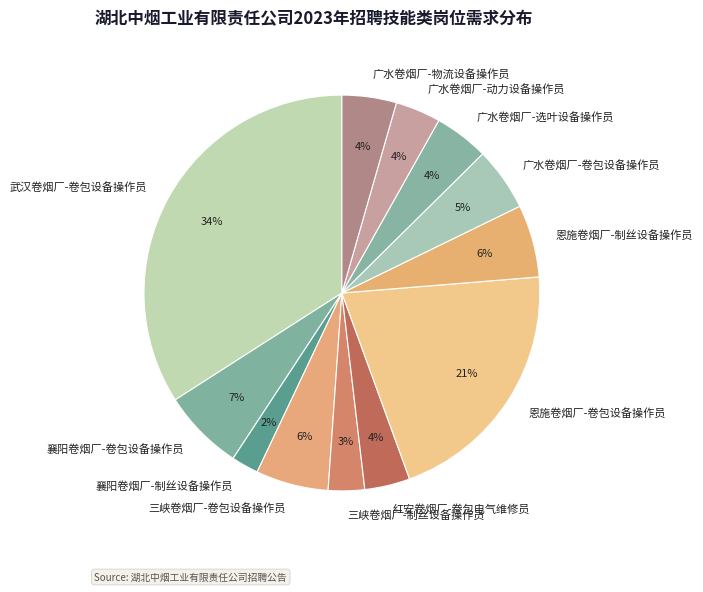

To the nearest percent, what is the difference between the largest and smallest slice percentages?

32%